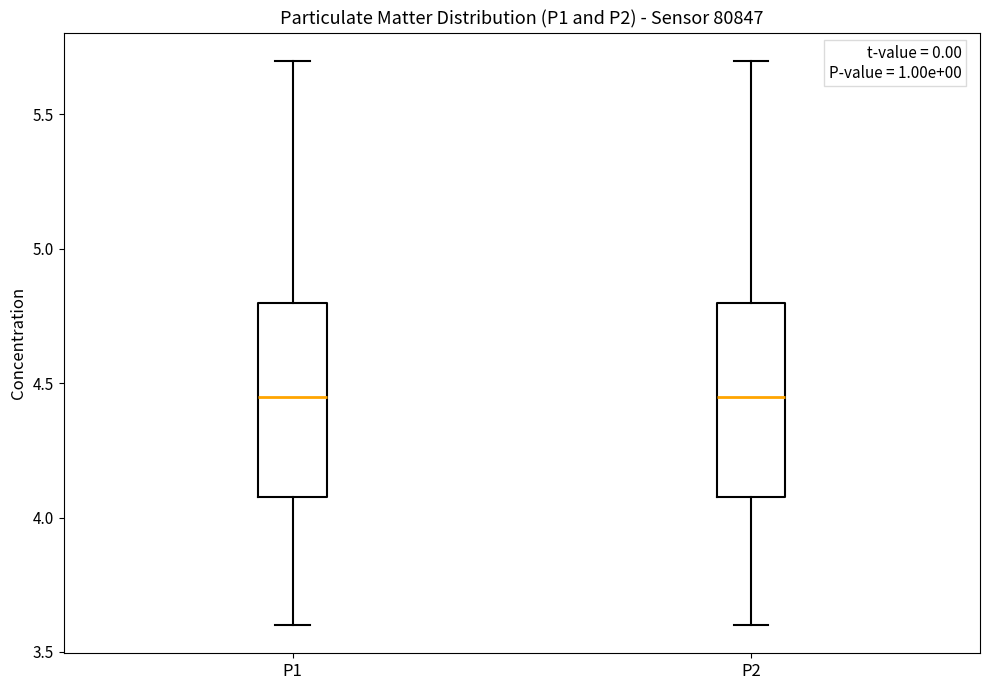

Reading left to right, read every box against the y-axis: the position of its median line, the range the box covers, and the ends of its whiskers. The values are not printed on the chart, so give them approximately, as read against the axis.

P1: median 4.45, box 4.10 to 4.80, whiskers 3.60 to 5.70
P2: median 4.45, box 4.10 to 4.80, whiskers 3.60 to 5.70